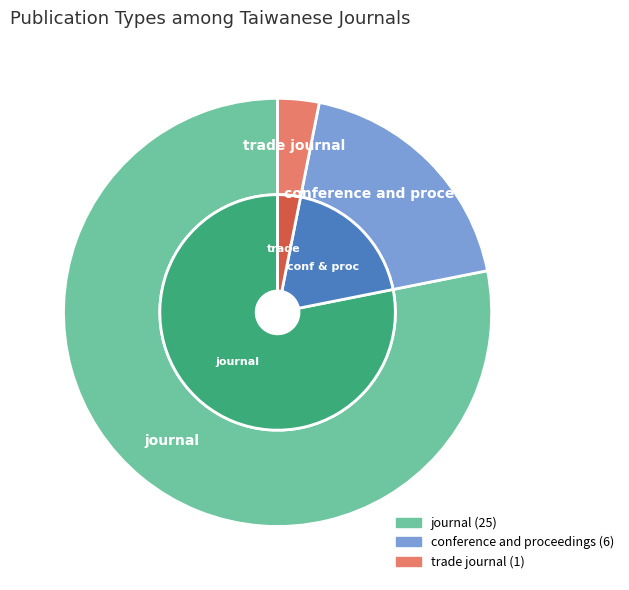

How many slices are in this pie chart?

3